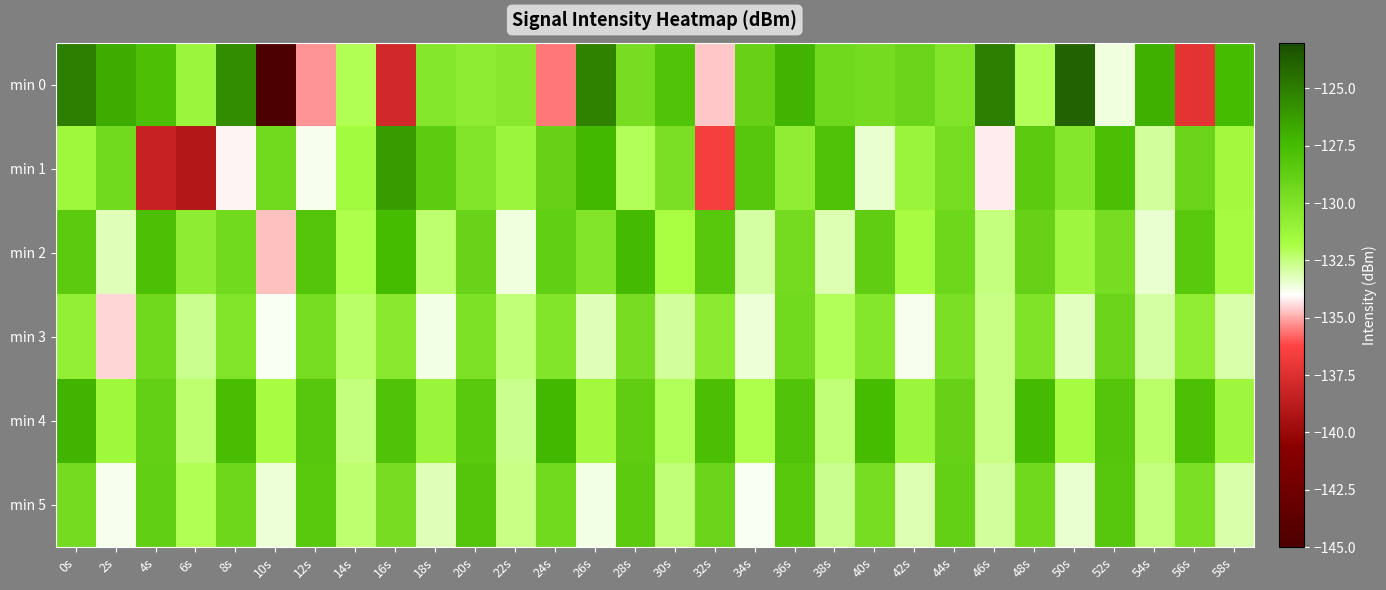

How many categories are shown in the chart?

30